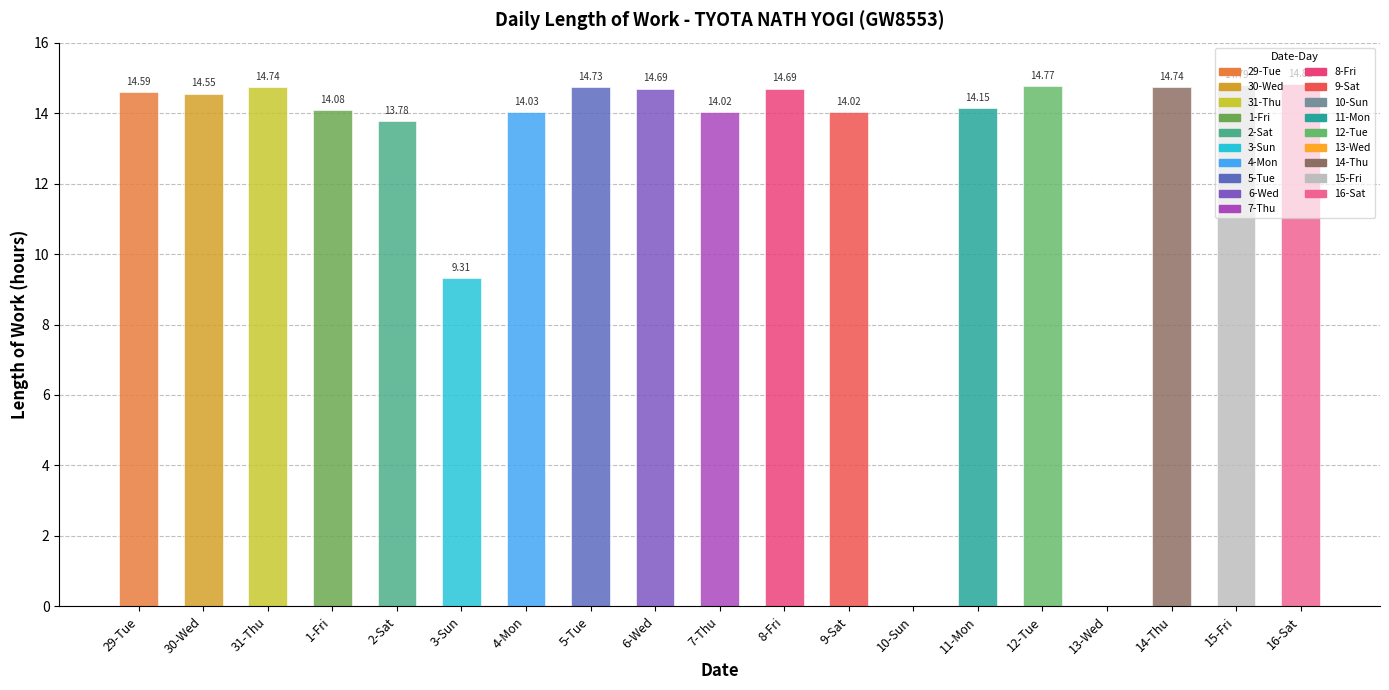

What is the difference between the second highest and second lowest values?

14.8